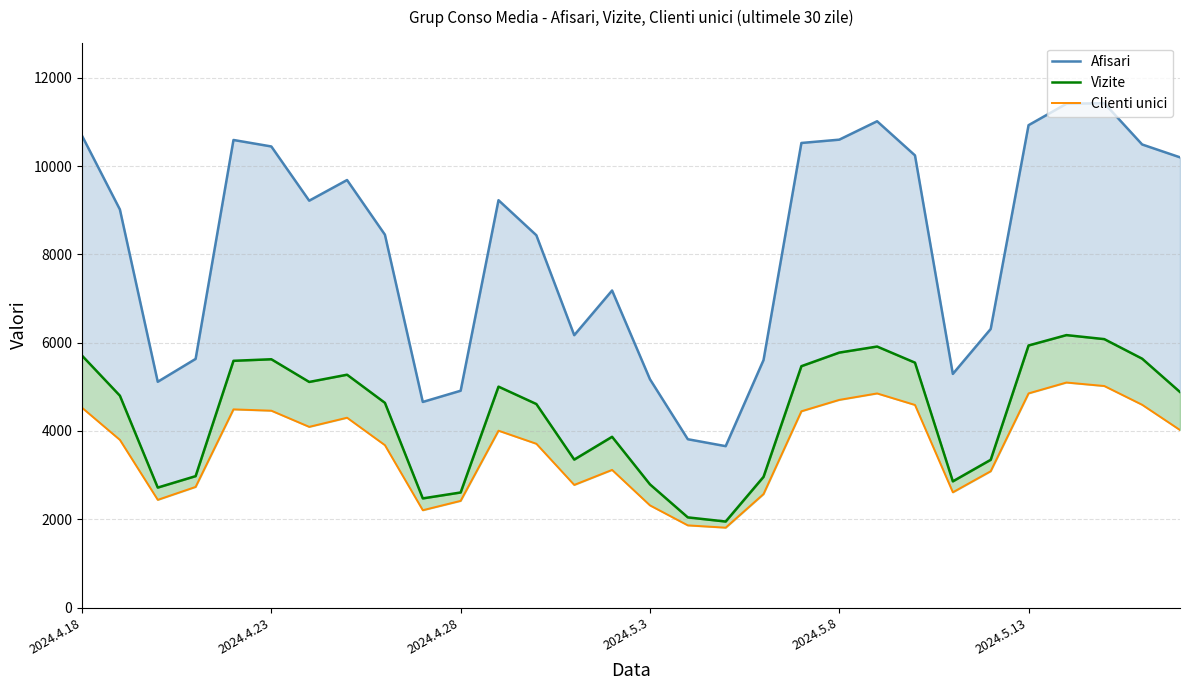

Is it true that Clienti unici equals 8687 at 27?

False